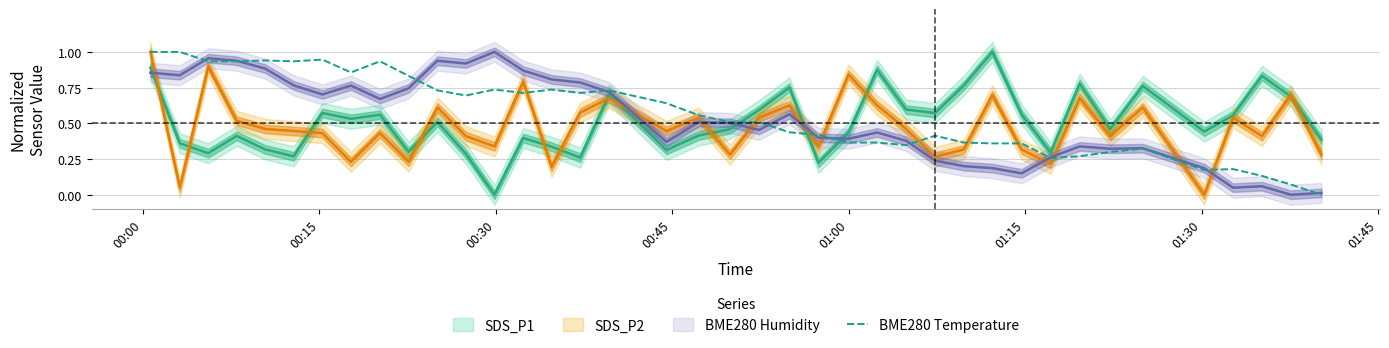

What is the sum of all values?

21.7